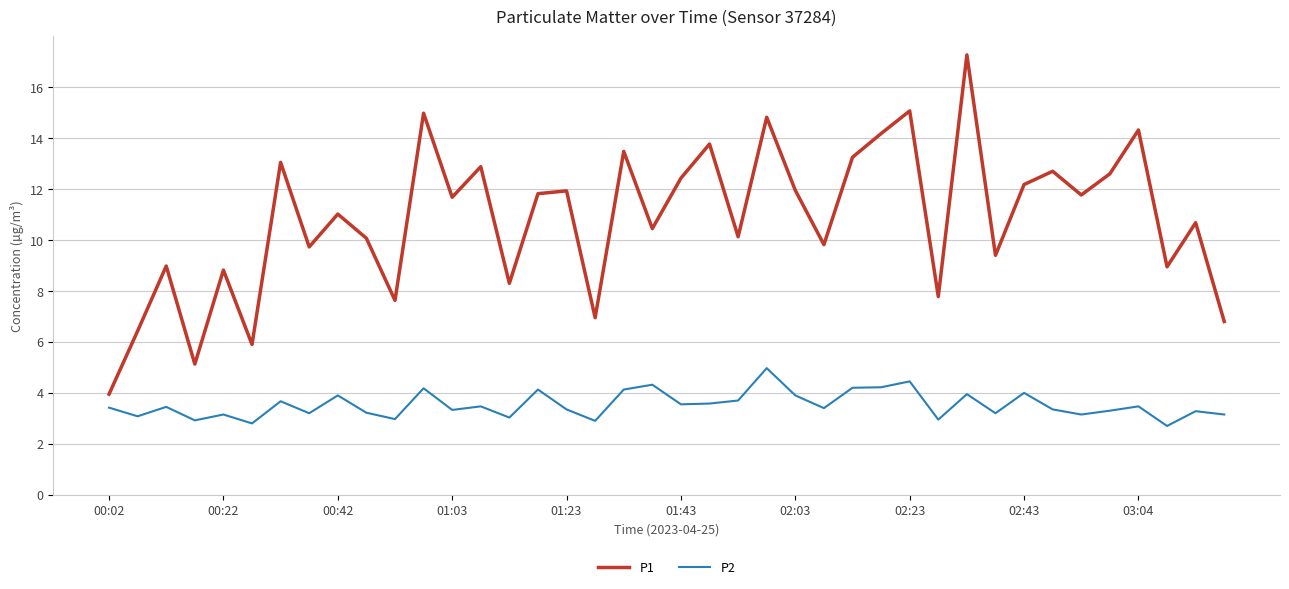

Rank the series by their maximum value, from lowest to highest.

P2, P1